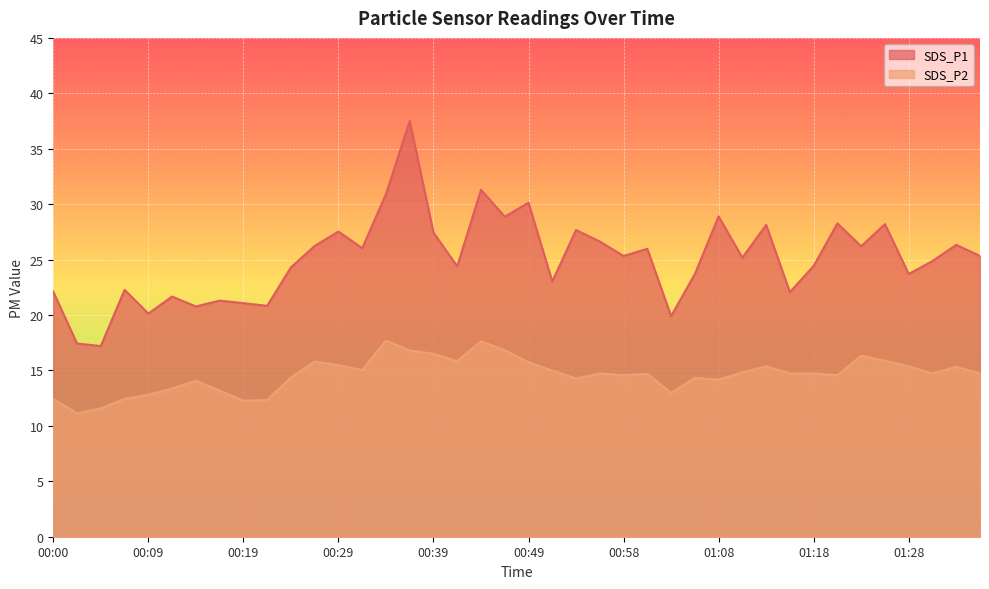

At 00:39, list the series in order from smallest to largest.

SDS_P2, SDS_P1